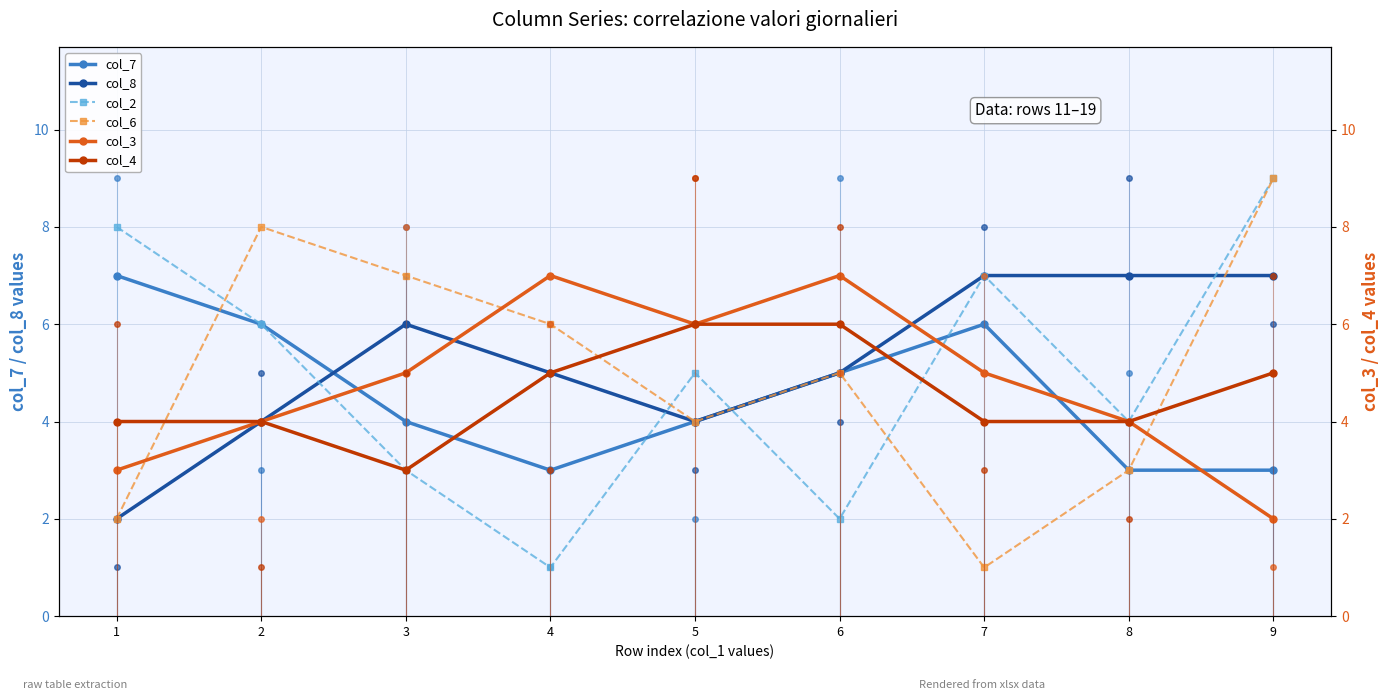

What is the minimum value shown in the chart?

1